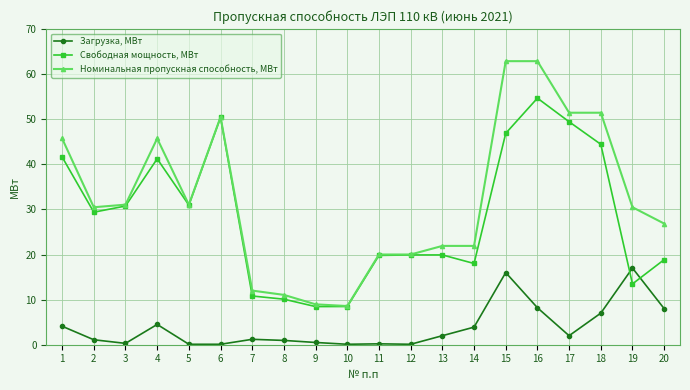

What is the sum of all Свободная мощность, МВт values?

567.6